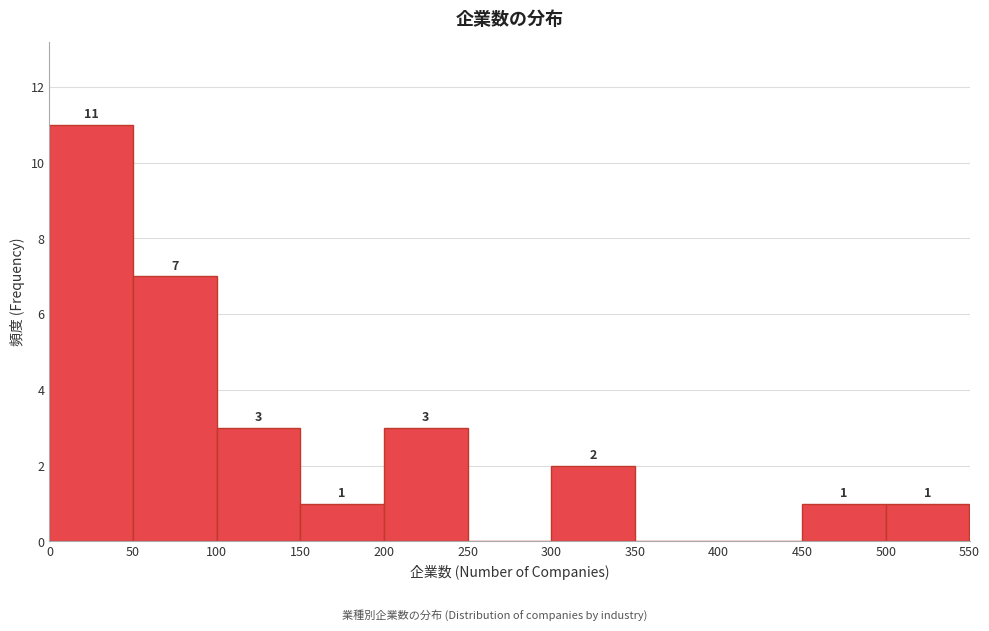

Which range on the x-axis has the tallest bar?

0 to 50